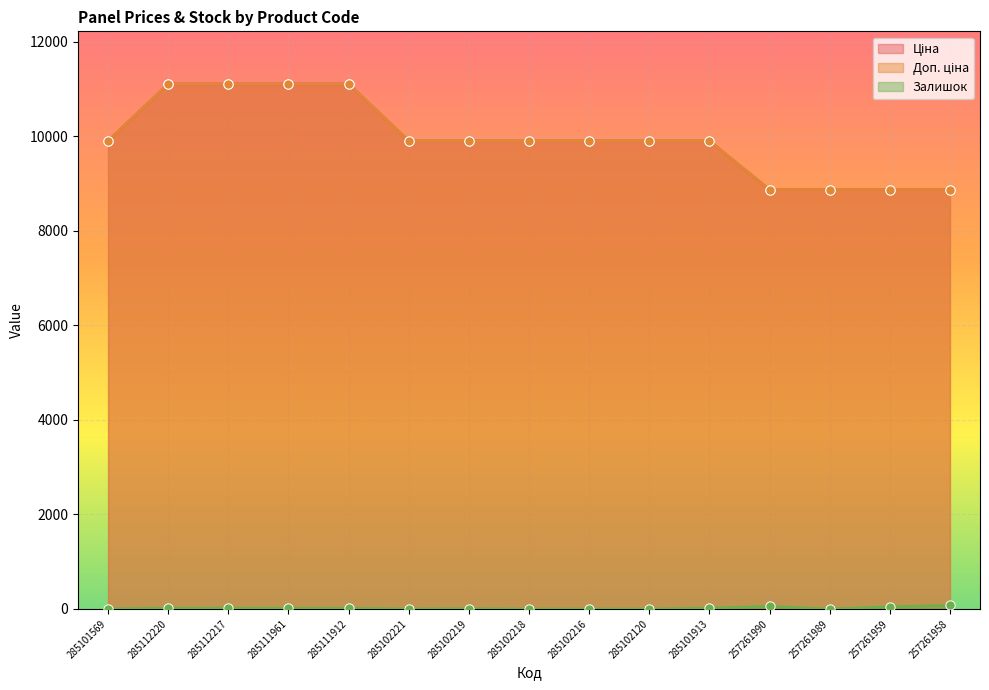

Which series has the largest Y range (max minus min)?

Ціна